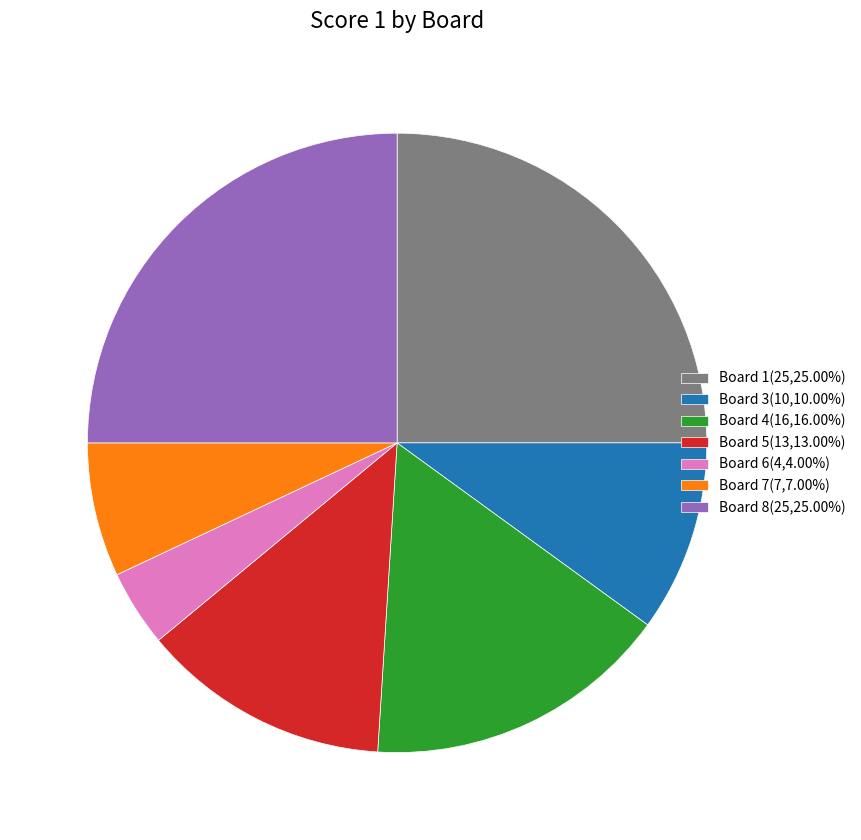

How many slices are in this pie chart?

7